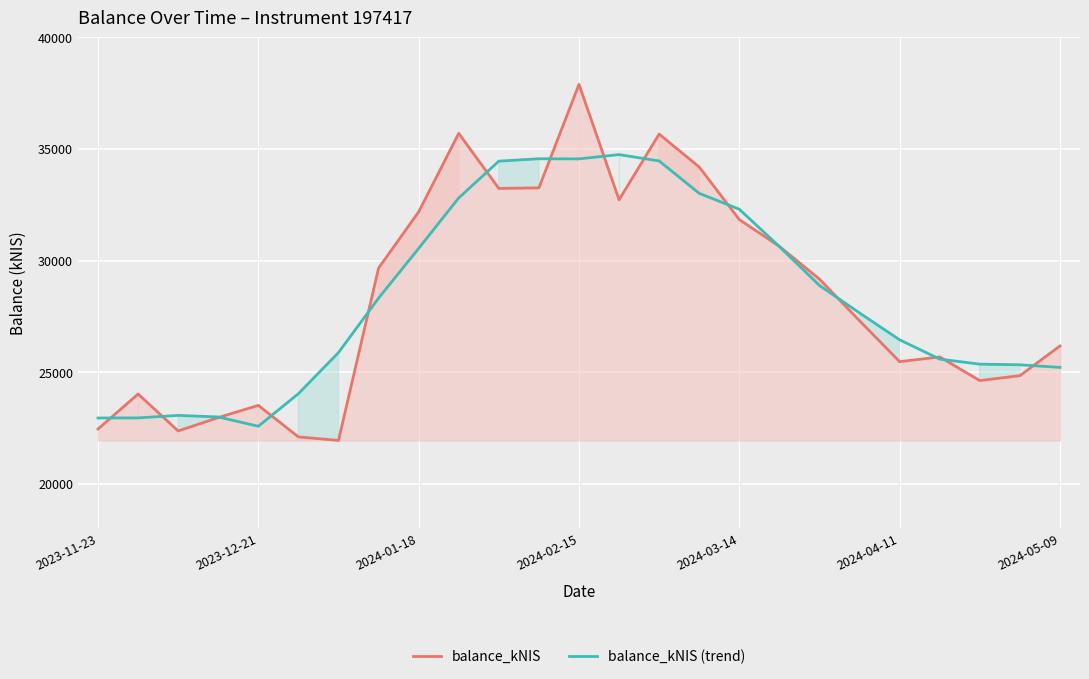

What are all the series names shown in the legend?

balance_kNIS, balance_kNIS (trend)